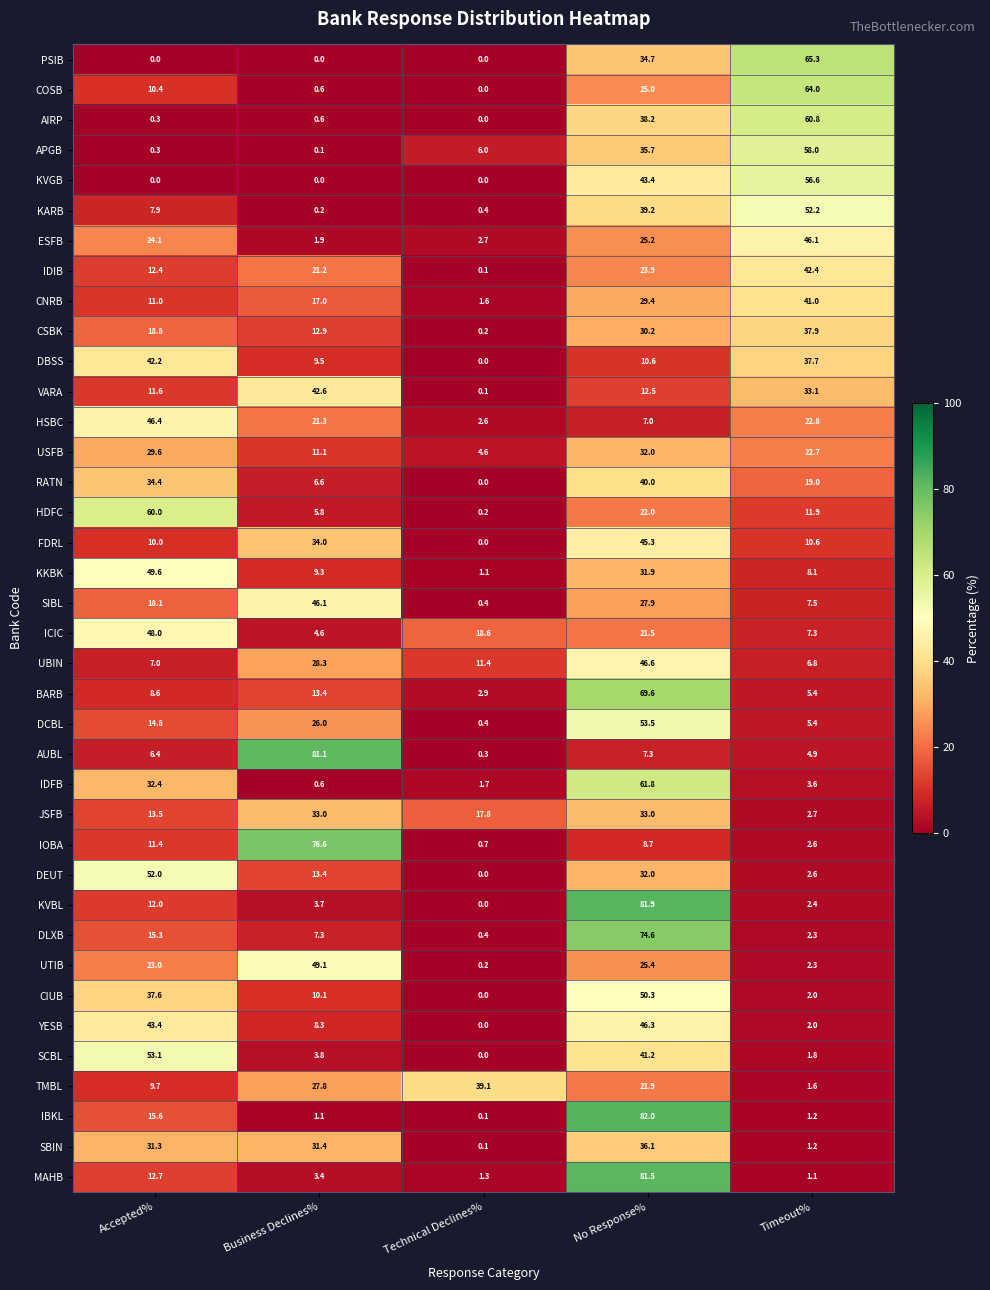

At which category is the sum across all series the highest?

No Response%